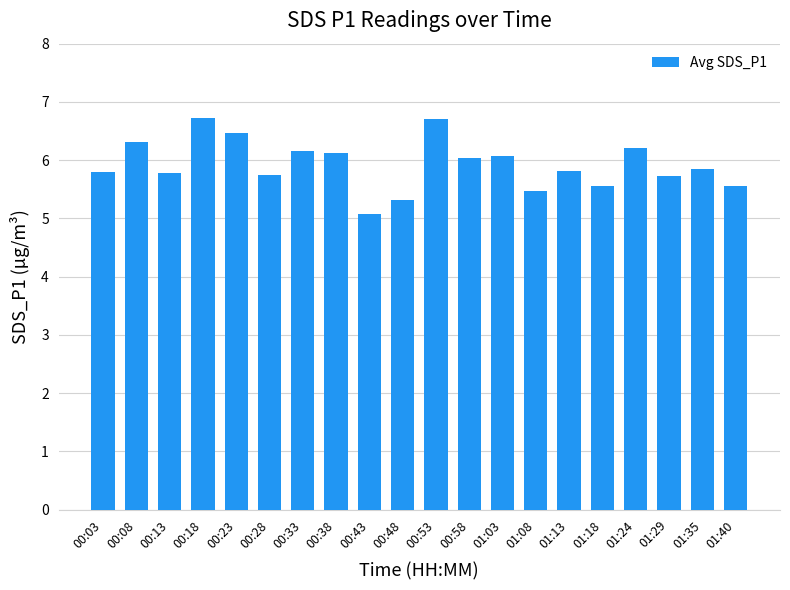

The value at 01:18 is 1.4. True or false?

False